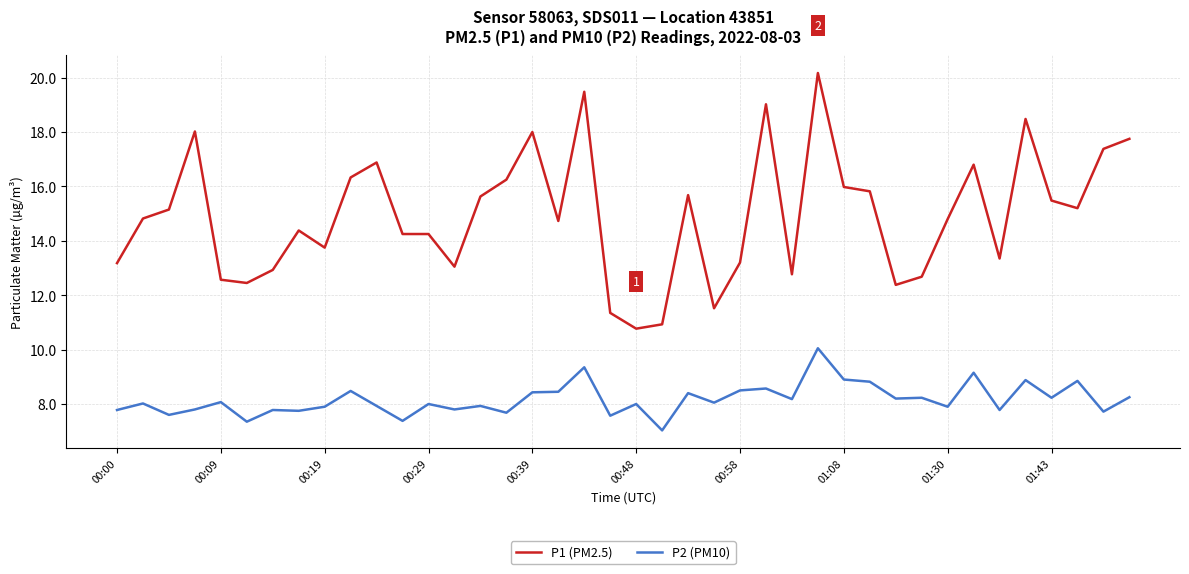

True or false: P1 (PM2.5) and P2 (PM10) cross at least once.

False